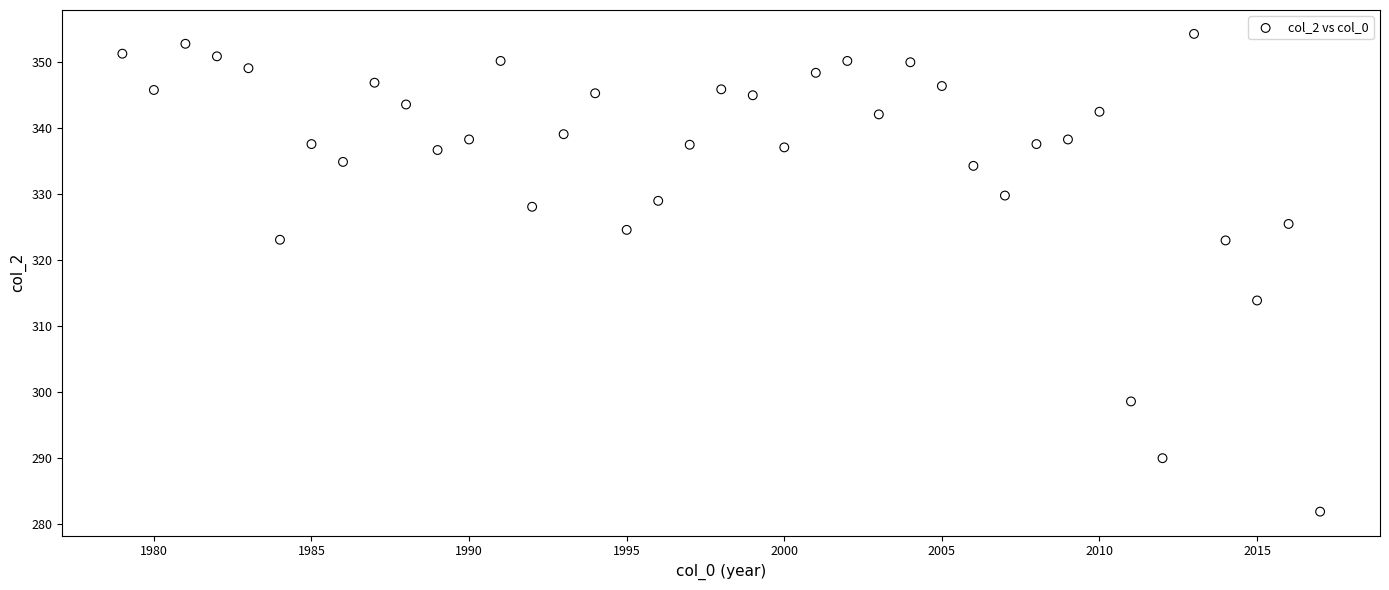

What is the range of X values (max minus min)?

38.0